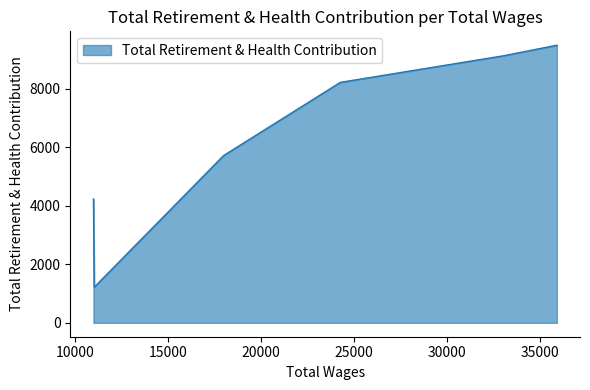

Where is the first local minimum?

11045.0